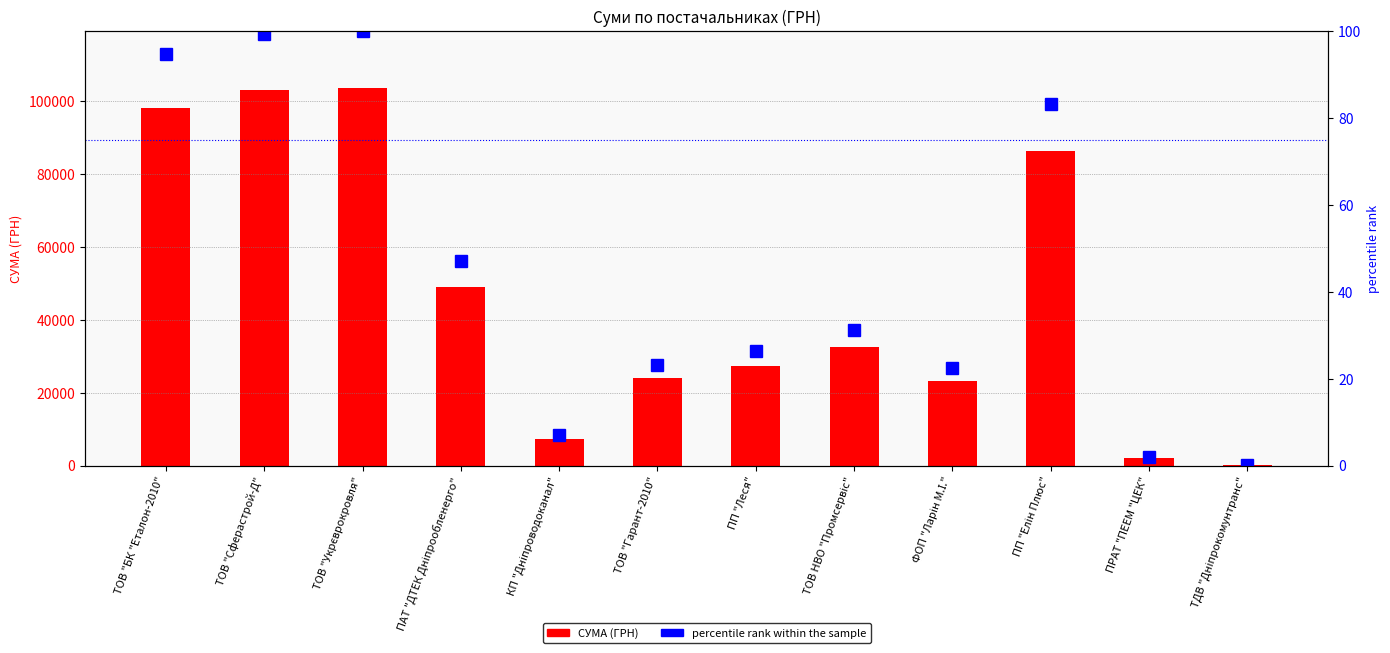

What is the difference between the percentile rank within the sample values at ПП "Леся" and ПП "Елін Плюс"?

57.0